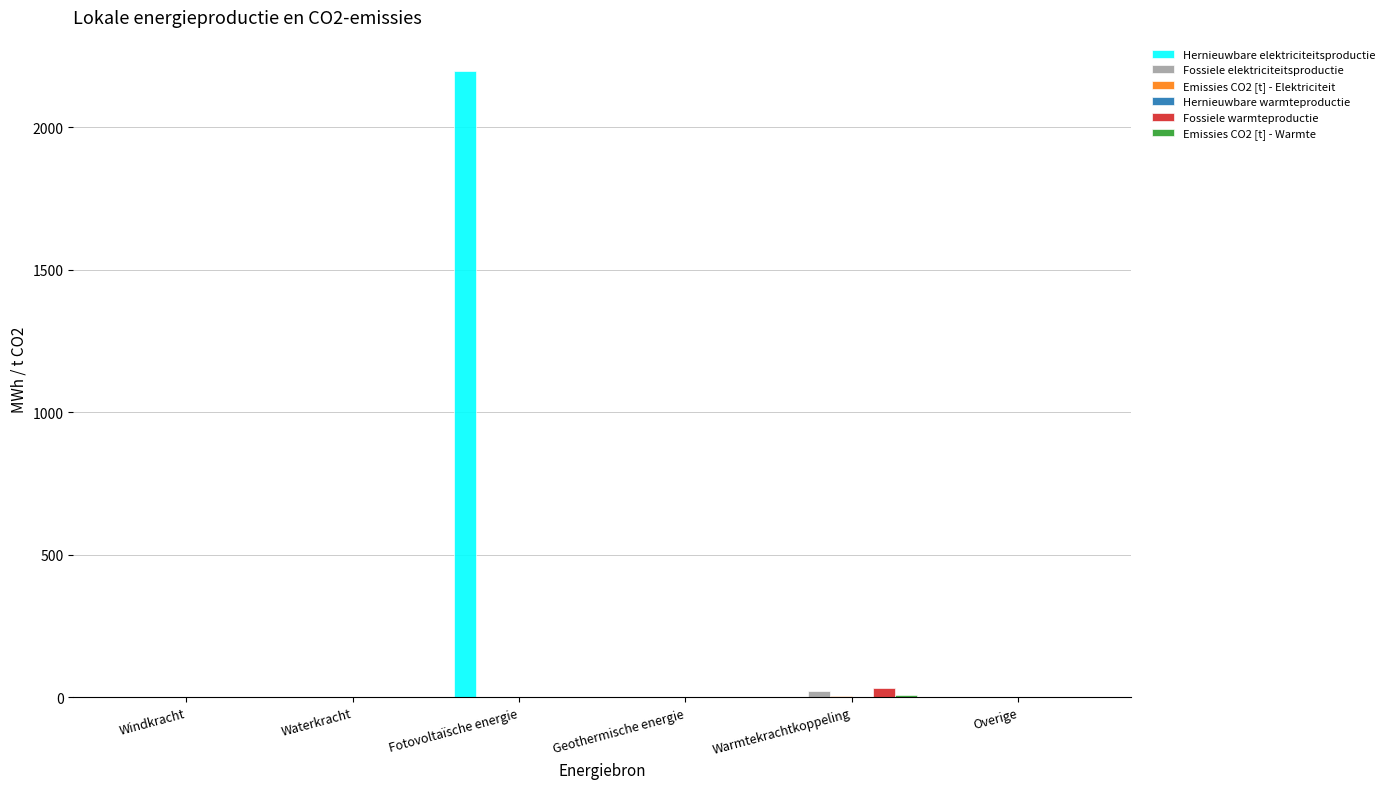

How many data points in Fossiele warmteproductie are above 0?

1